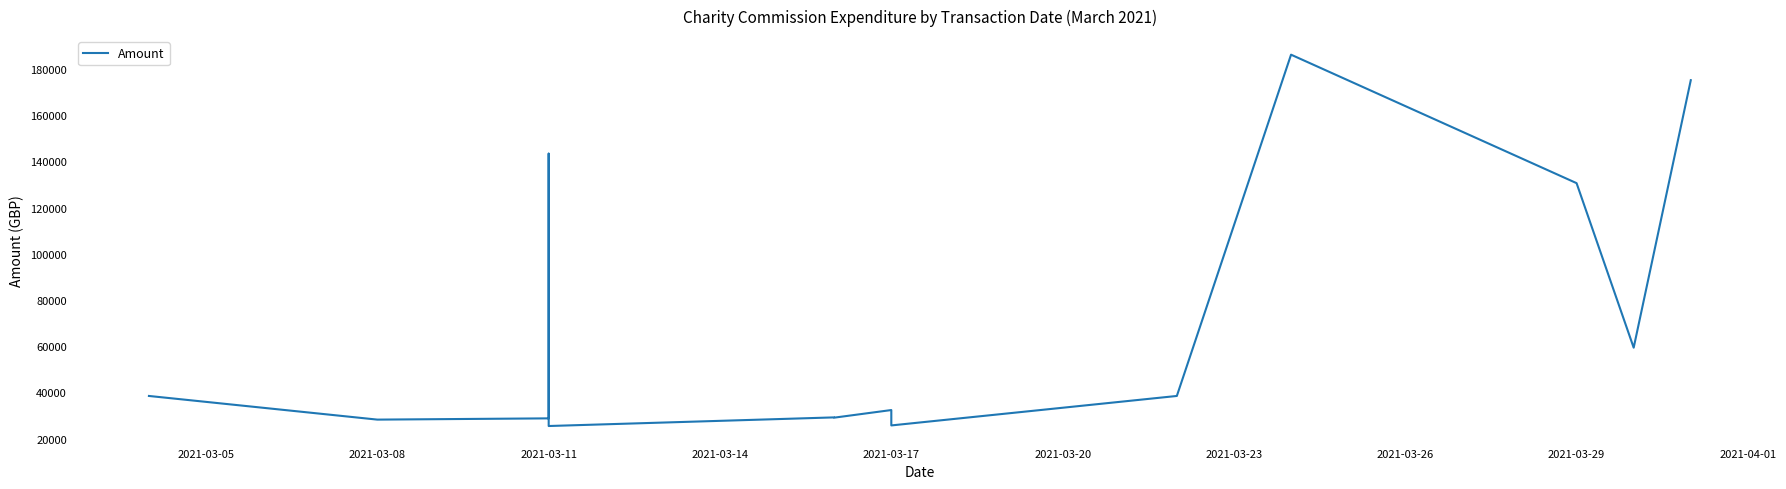

Count the number of data series in this chart.

1